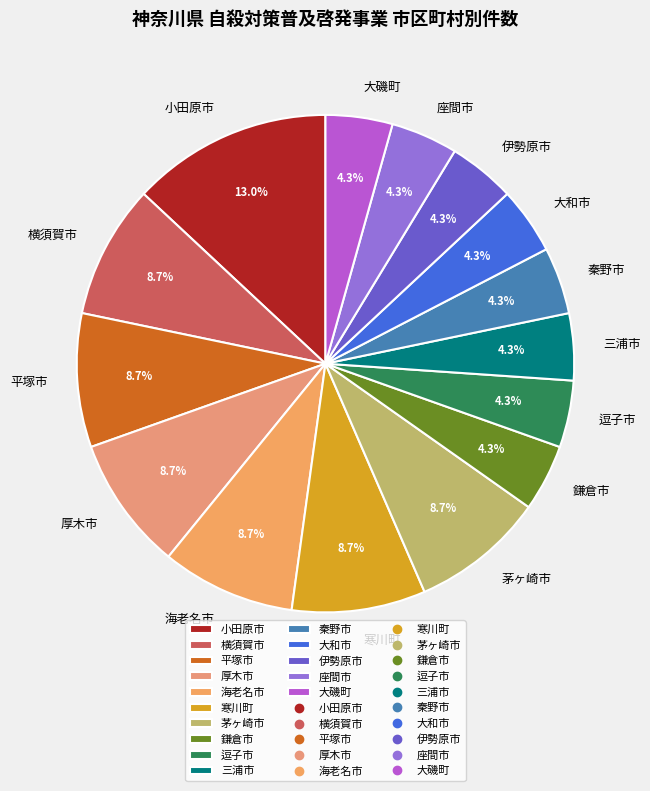

What percentage is NOT represented by 厚木市?

91.3%